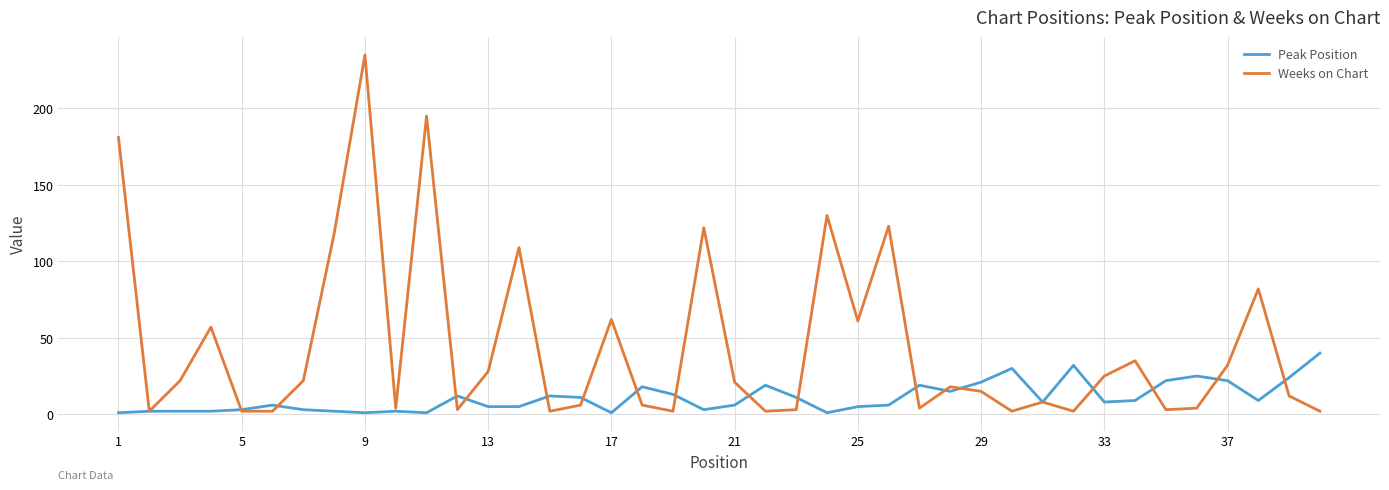

List the series in order of their overall mean, lowest first.

Peak Position, Weeks on Chart